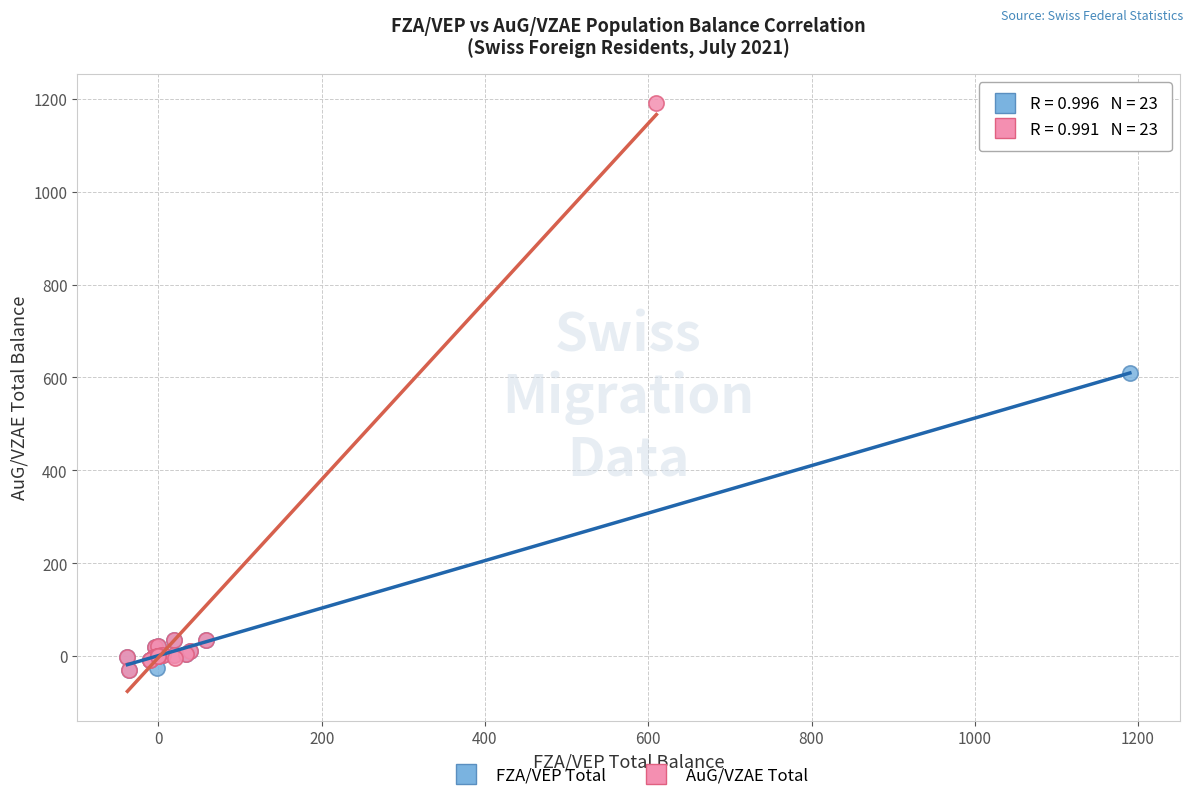

Which series contains the highest Y value?

AuG/VZAE Total